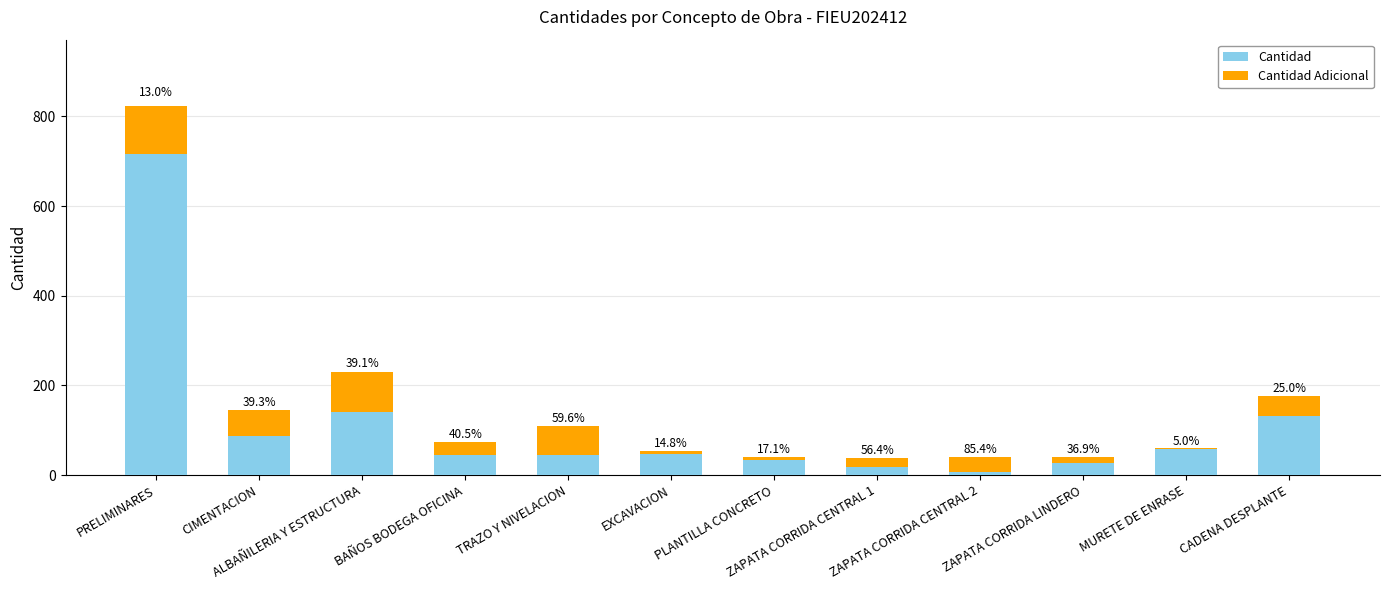

The value of Cantidad Adicional at ZAPATA CORRIDA CENTRAL 1 is 31.4. True or false?

False